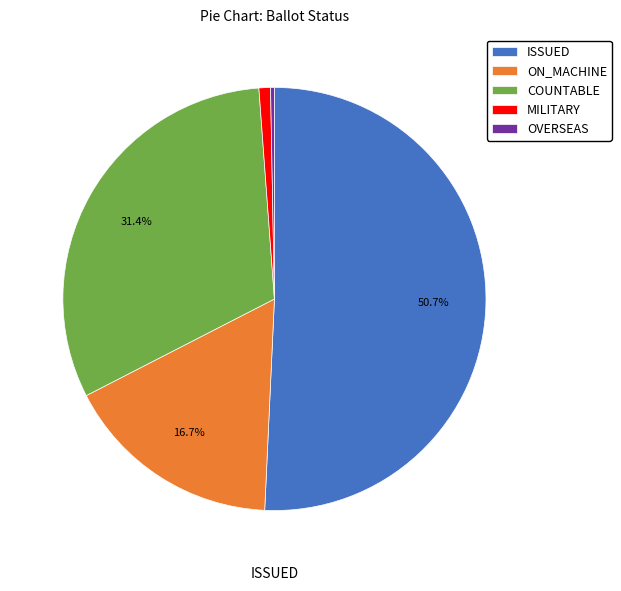

What is the majority slice?

ISSUED